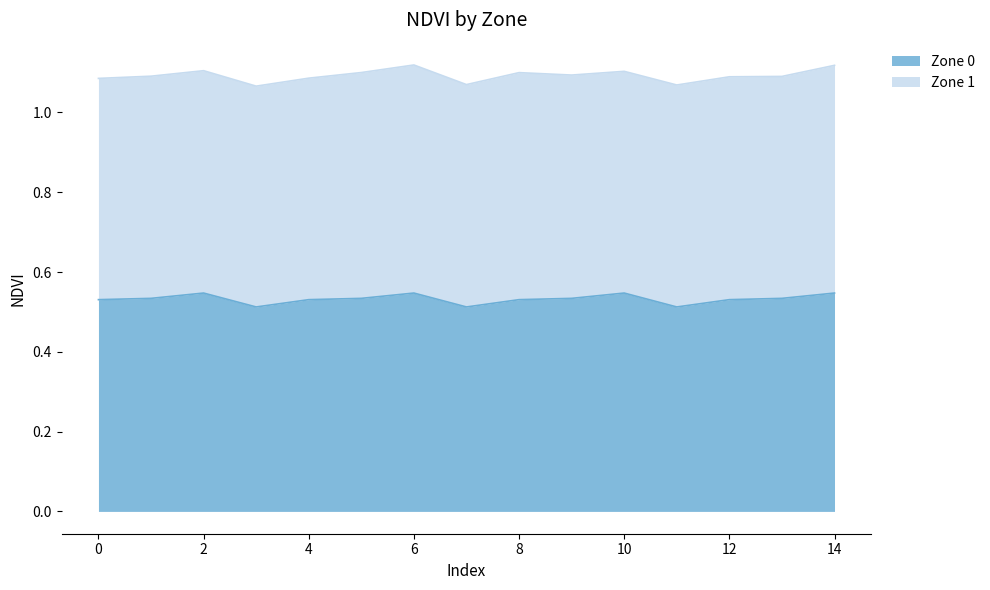

What is the average value?

0.5